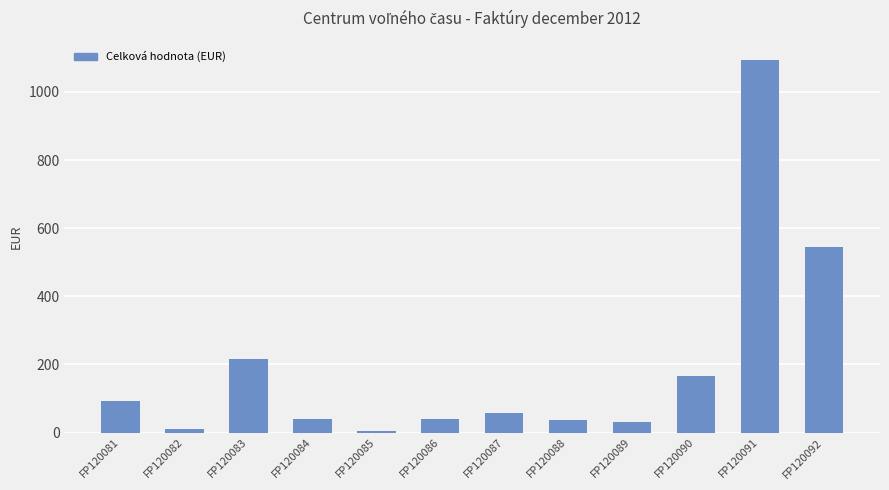

What is the sum of the values at FP120086 and FP120083?

255.8